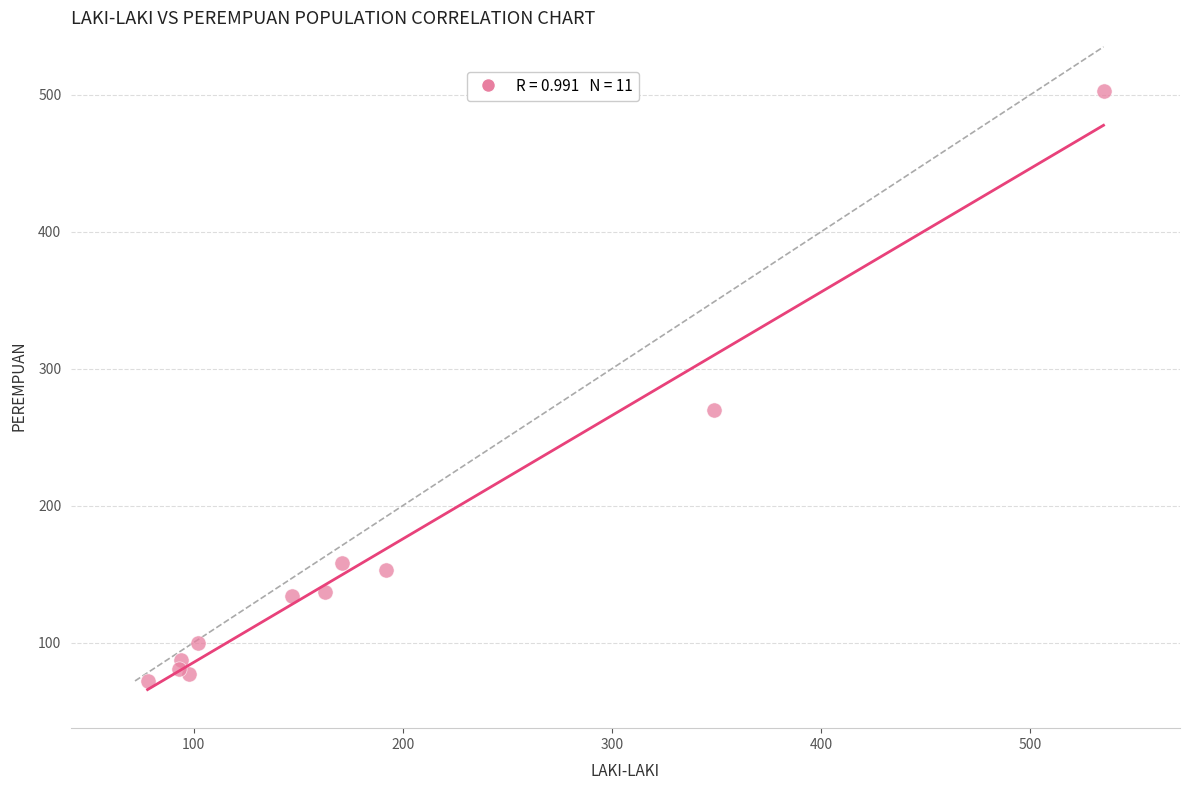

What Y value in the scatter plot is closest to 287?

270